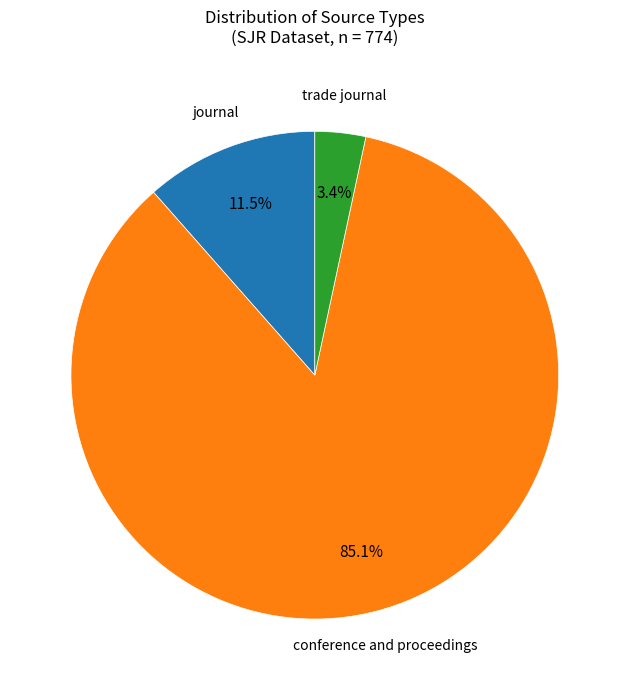

Does any single category account for the majority?

Yes